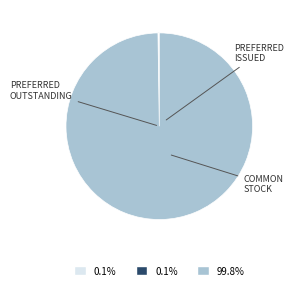

Does any single category account for the majority?

Yes